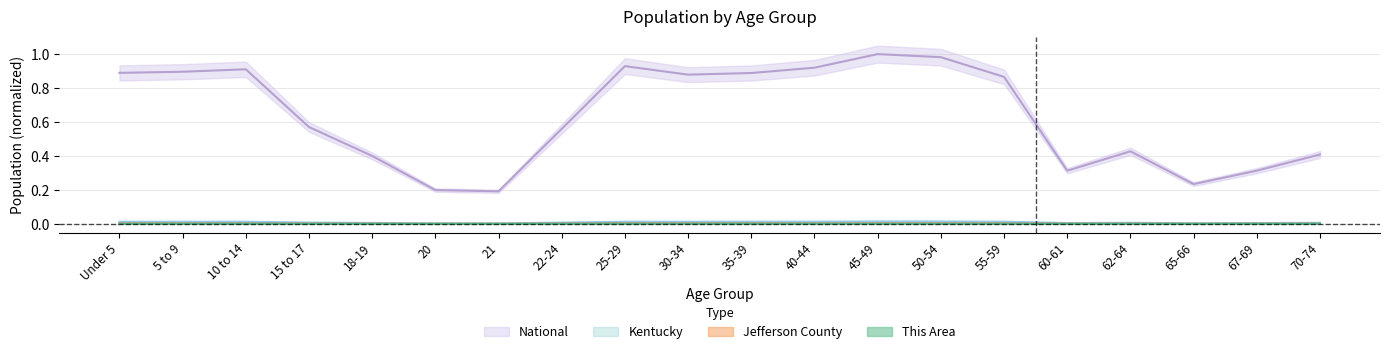

True or false: This Area and Kentucky intersect in this chart.

False